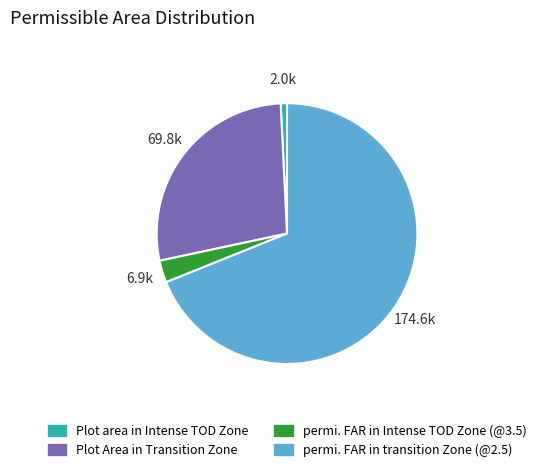

What is the majority slice?

permi. FAR in transition Zone (@2.5)